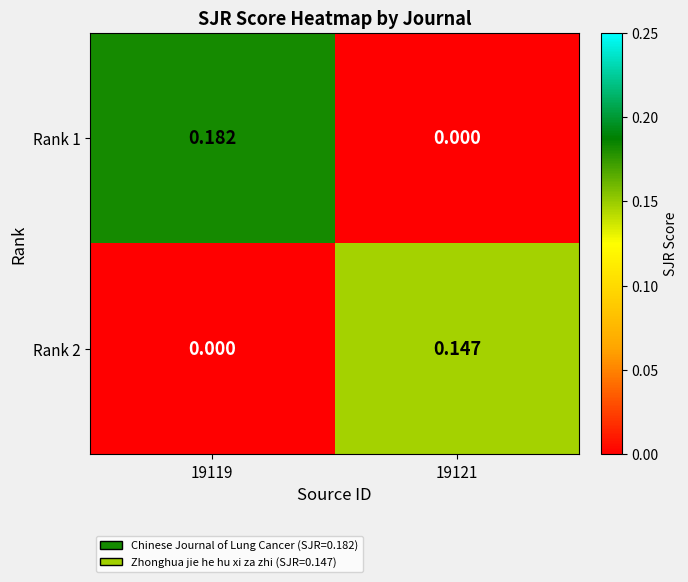

How many data points in Rank 2 are above 0?

1